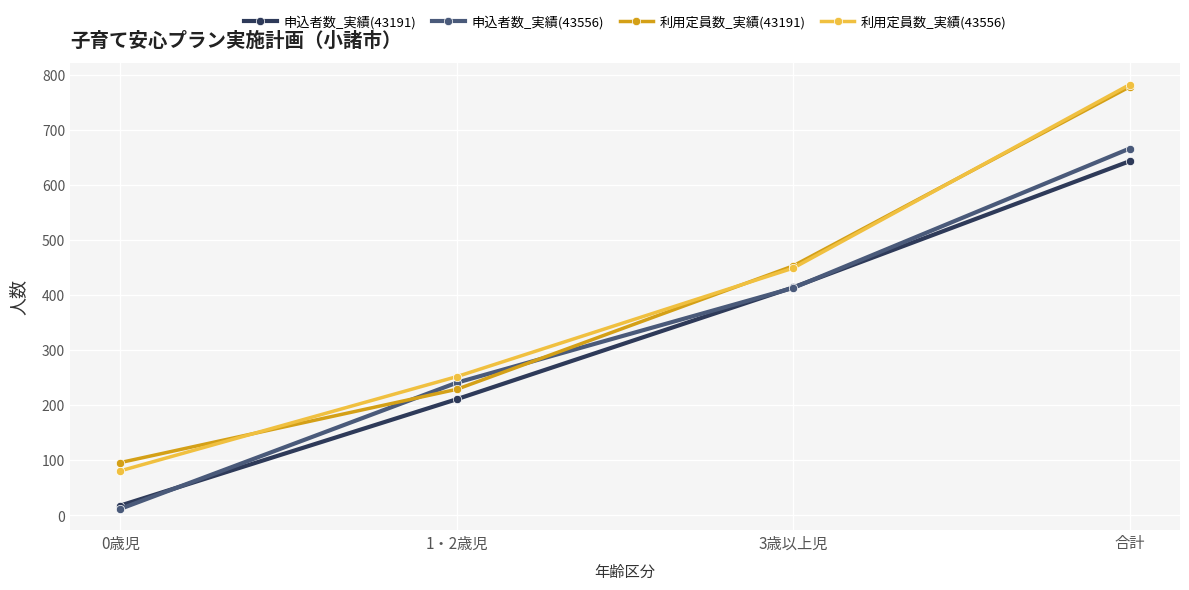

Rank the categories by 利用定員数_実績(43556) value from lowest to highest.

0歳児, 1・2歳児, 3歳以上児, 合計